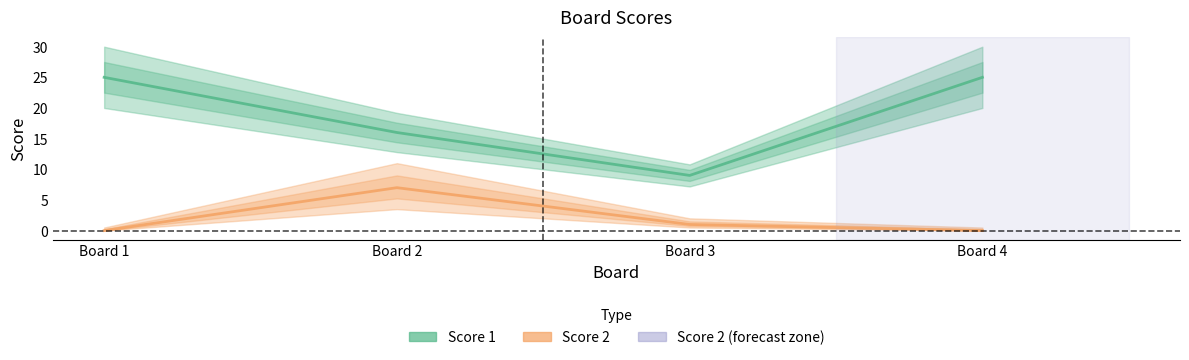

List the series in order of their peak value, lowest first.

Score 2, Score 1